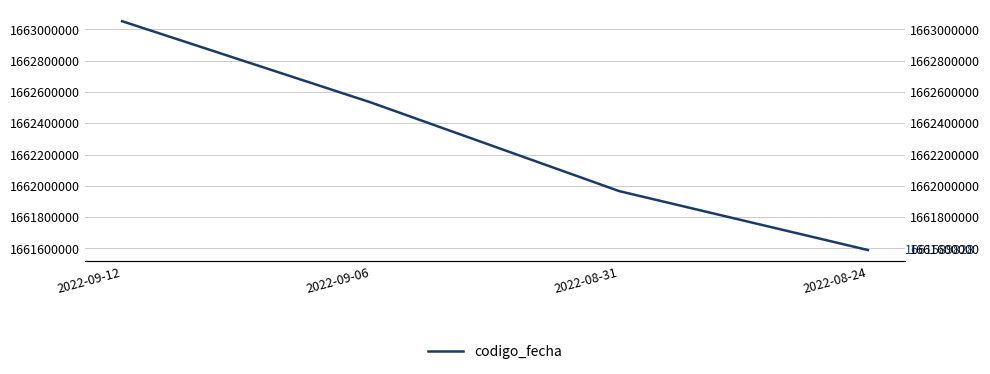

Which label corresponds to the smallest value in the chart?

2022-08-24